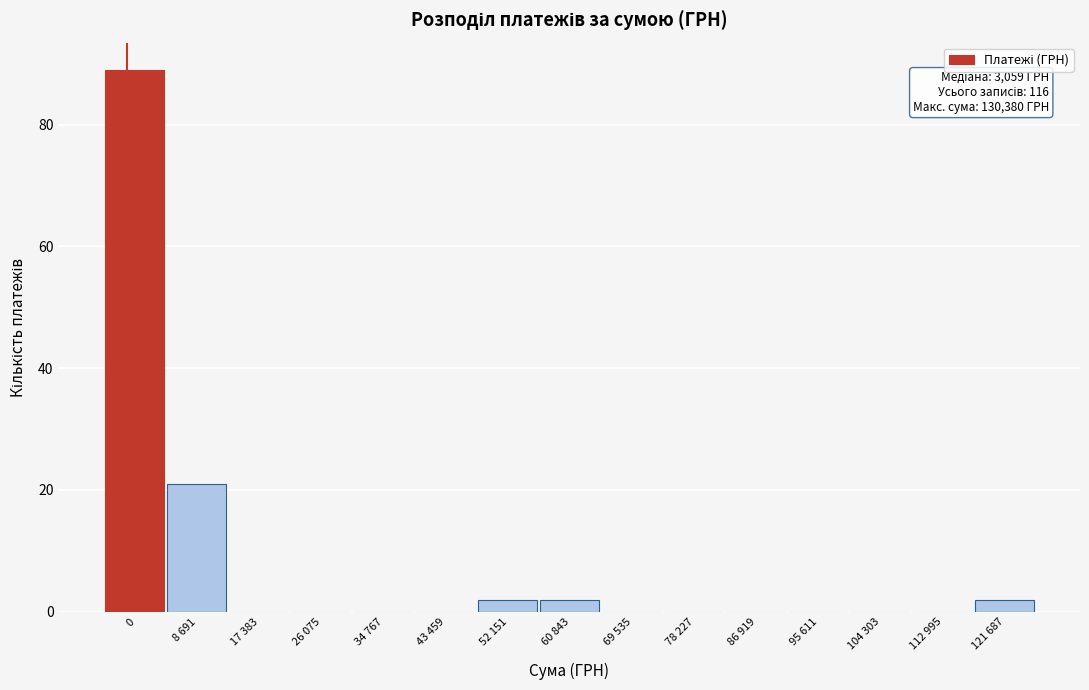

Reading left to right, transcribe all the data shown in this chart.

0=89	8 691=21	17 383=0	26 075=0	34 767=0	43 459=0	52 151=2	60 843=2	69 535=0	78 227=0	86 919=0	95 611=0	104 303=0	112 995=0	121 687=2